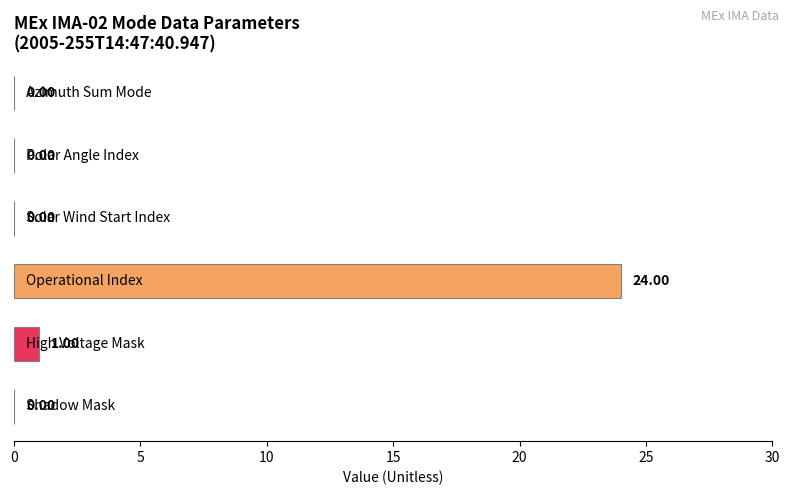

How many values exceed 0?

2